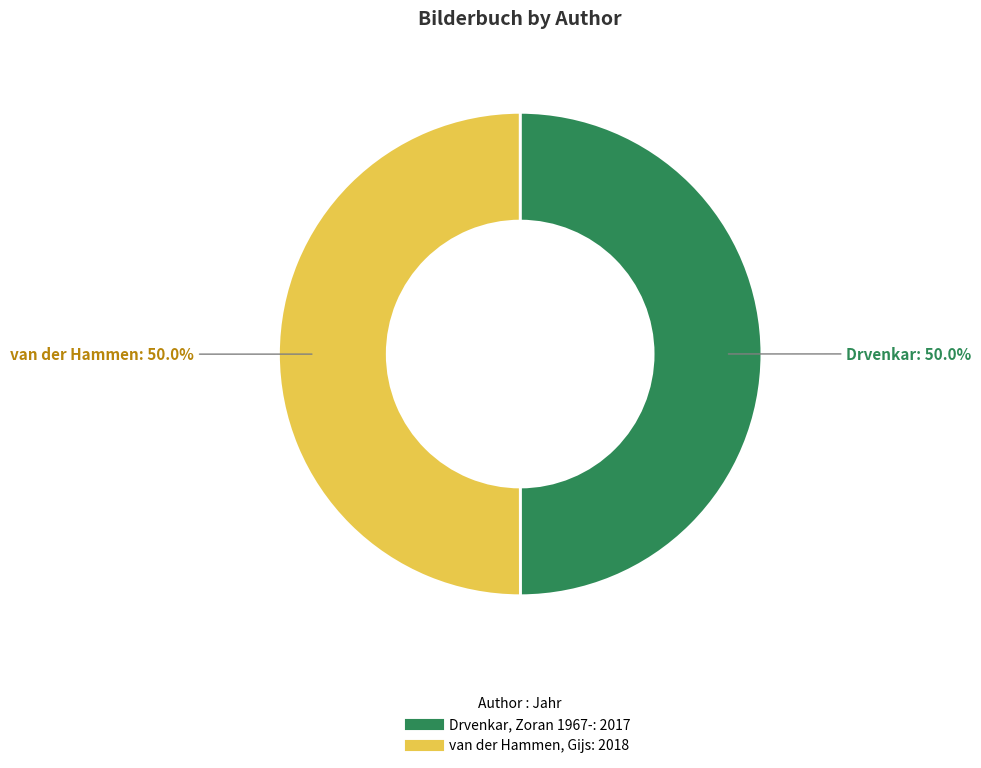

The Drvenkar, Zoran 1967- slice represents 50% of the pie. True or false?

True